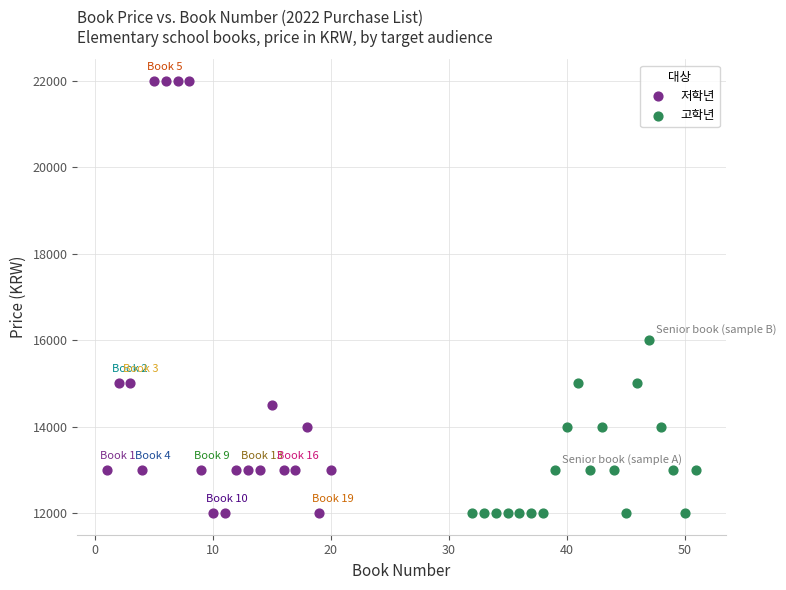

Which series has the widest spread of Y values?

저학년